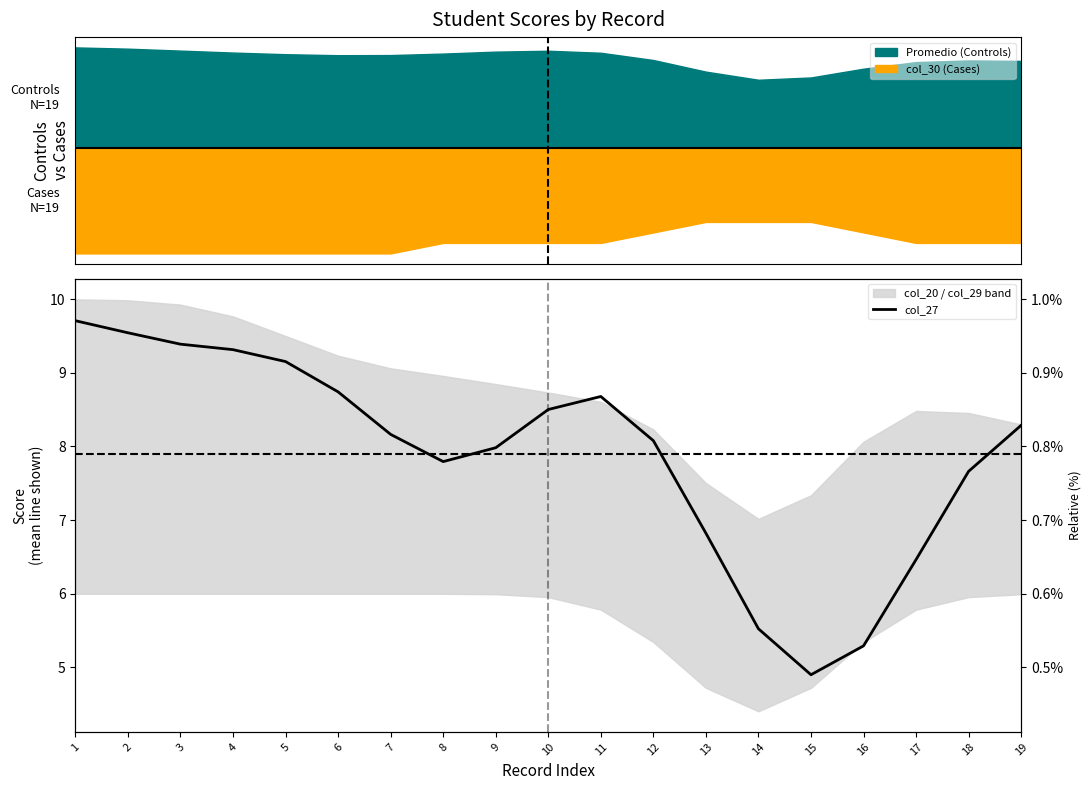

Reading left to right, transcribe all the data shown in this chart.

9.7	9.5	9.4	9.3	9.2	8.7	8.2	7.8	8.0	8.5	8.7	8.1	6.8	5.5	4.9	5.3	6.5	7.7	8.3